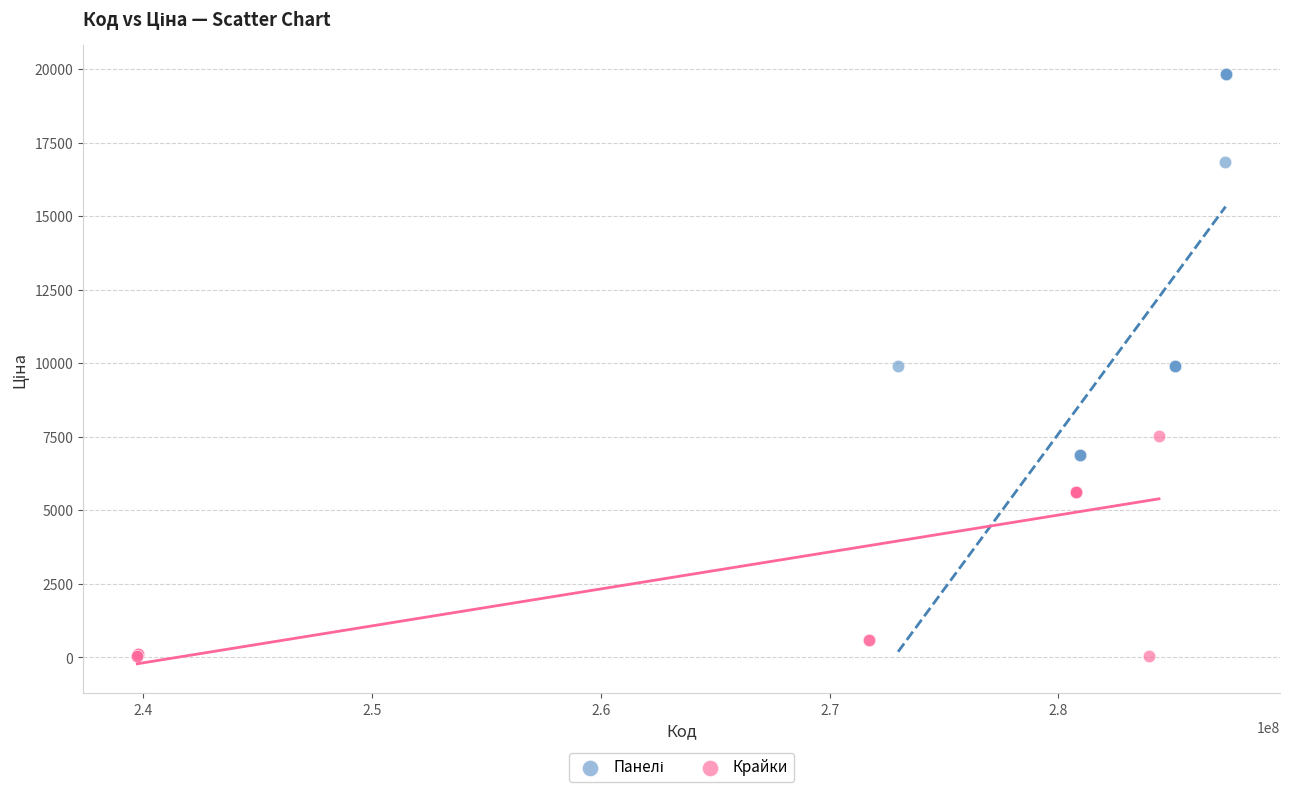

Which series reaches the minimum Y coordinate?

Крайки